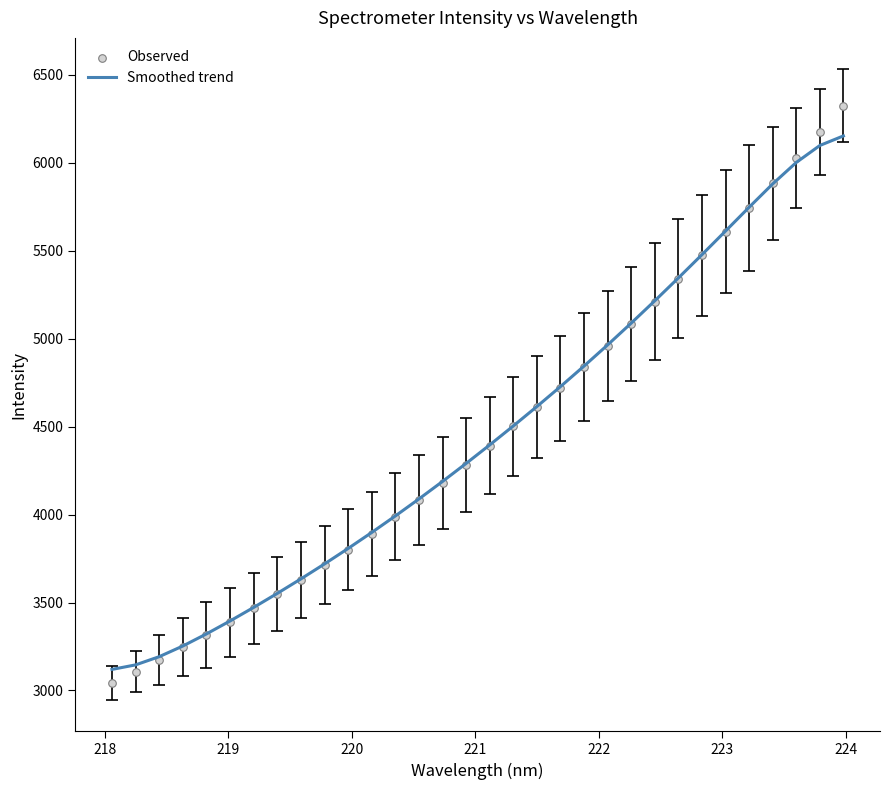

Which series contains the highest Y value?

Observed